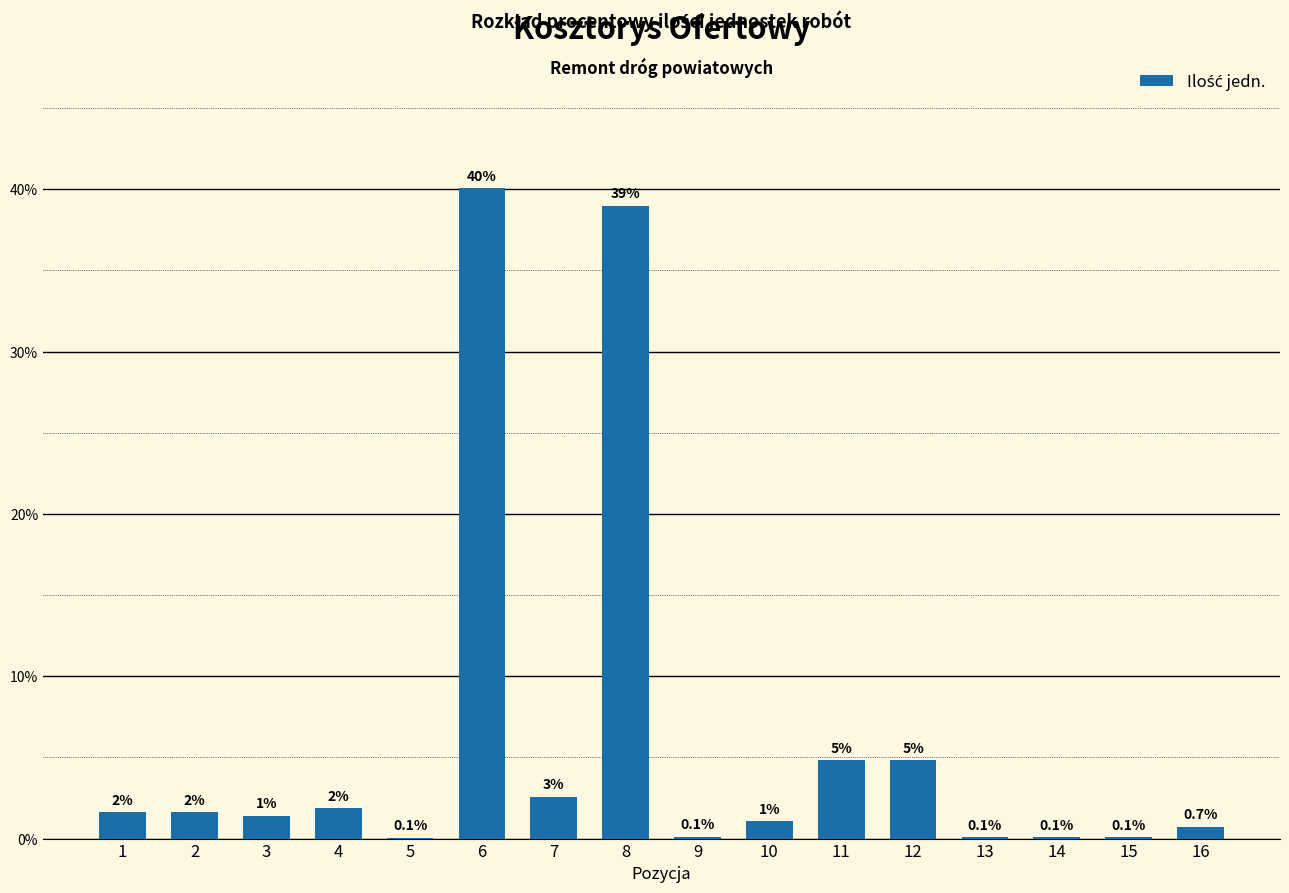

The chart shows a value of 0.1 at 5. True or false?

True